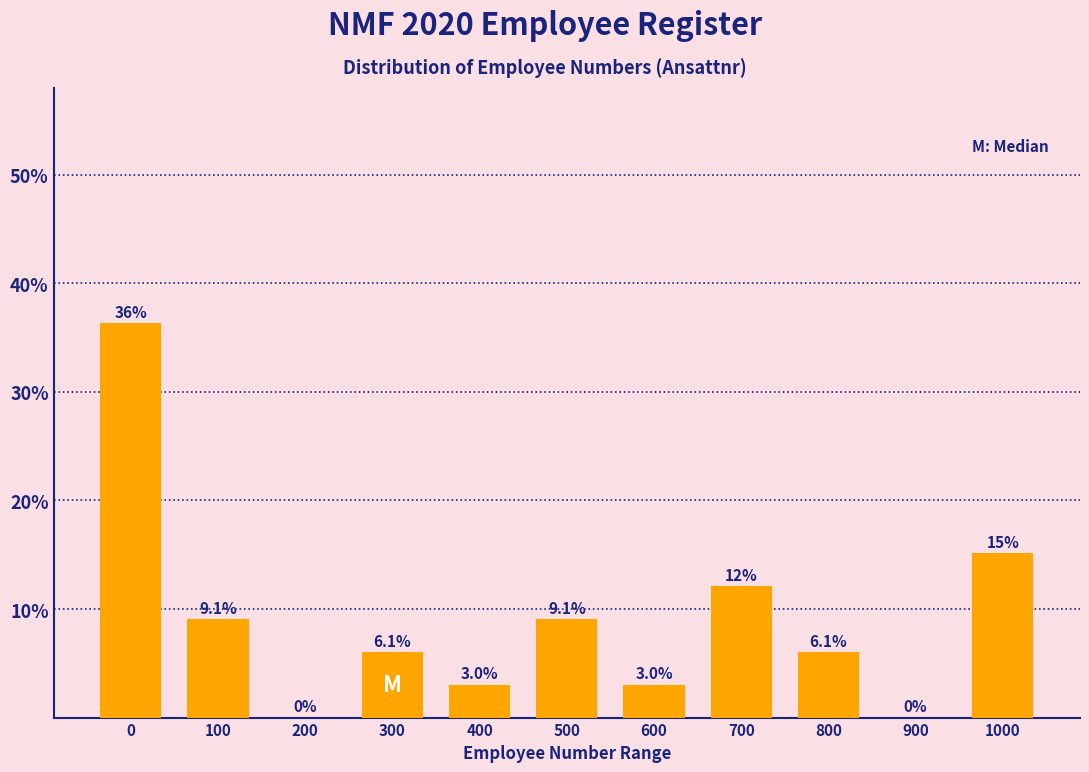

Reading left to right, transcribe all the data shown in this chart.

0=36.4	100=9.1	200=0.0	300=6.1	400=3.0	500=9.1	600=3.0	700=12.1	800=6.1	900=0.0	1000=15.2